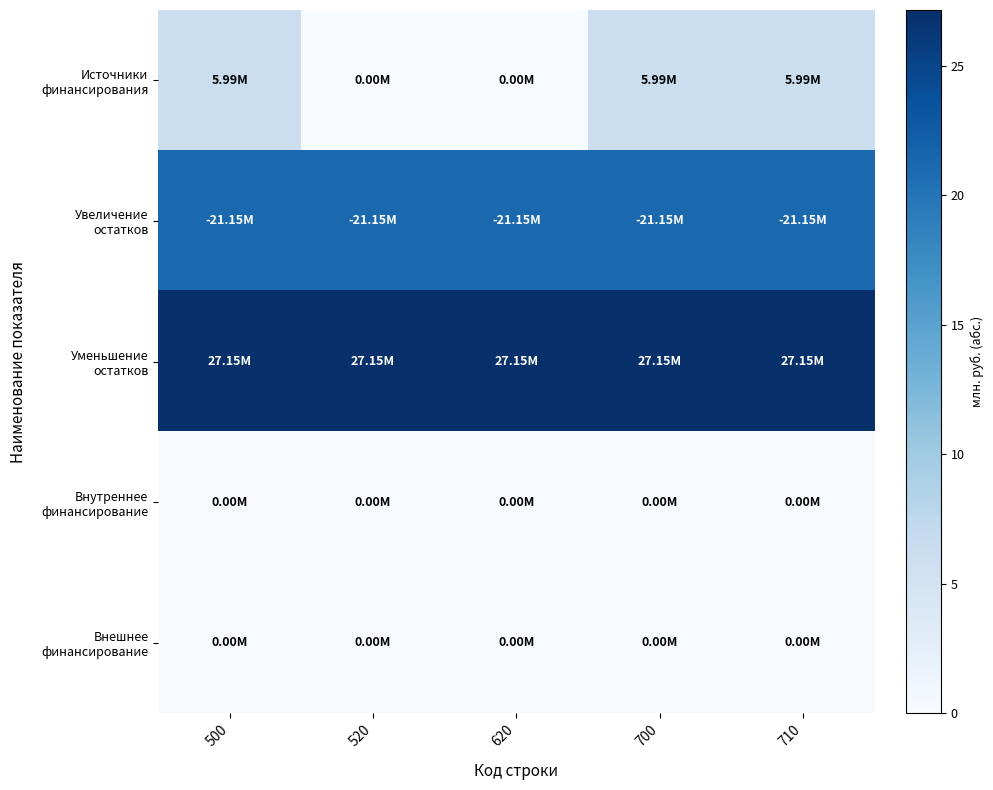

Between 620 and 710, which series saw the biggest shift?

Источники финансирования